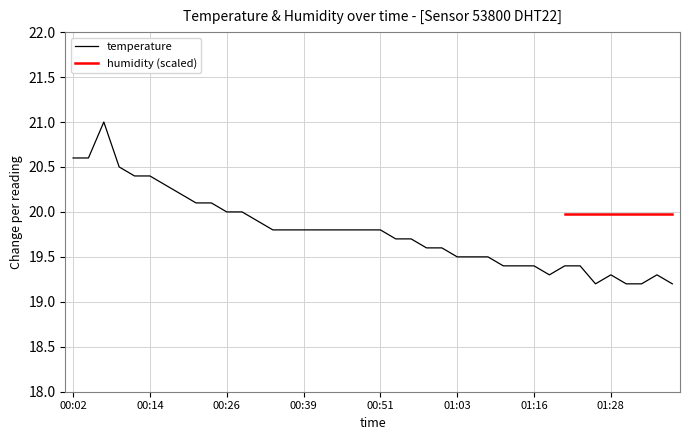

At which label is the value closest to 20?

00:26